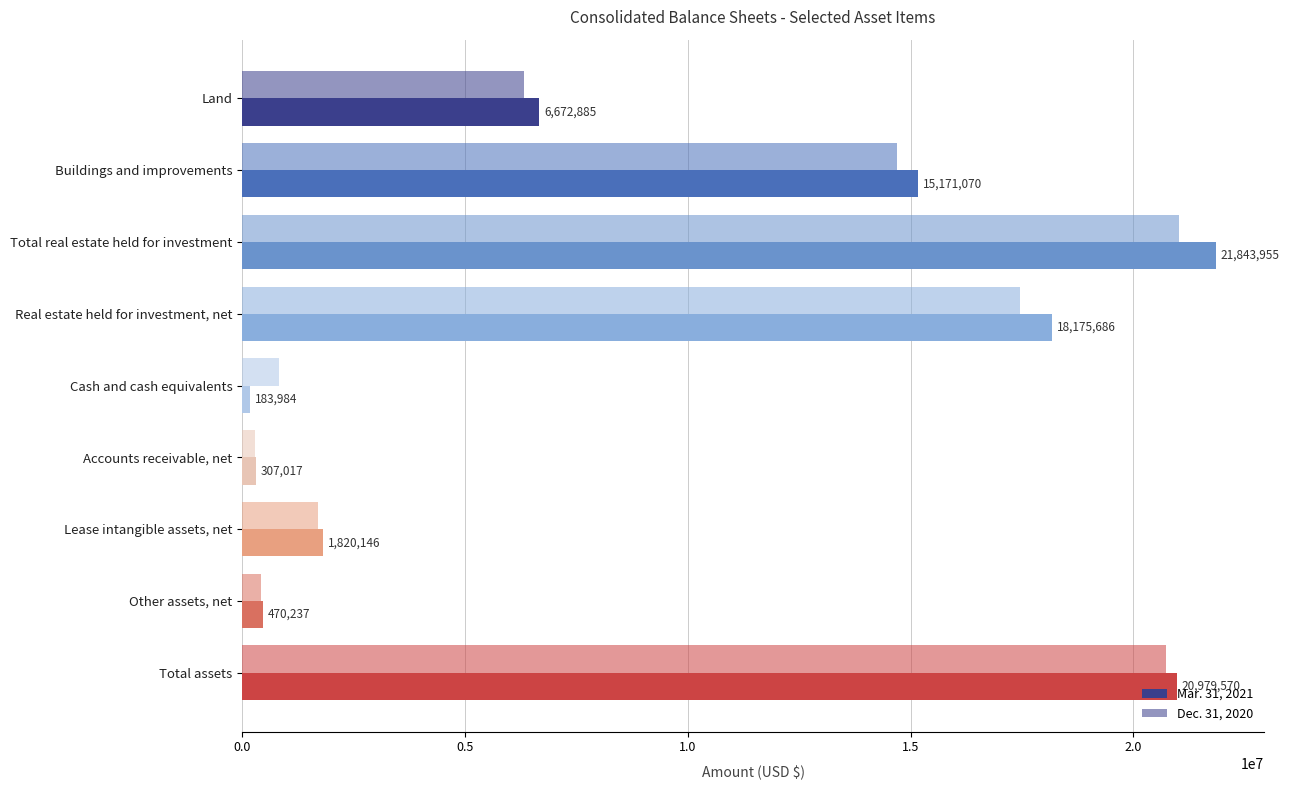

Which series has the widest spread of values?

Mar. 31, 2021